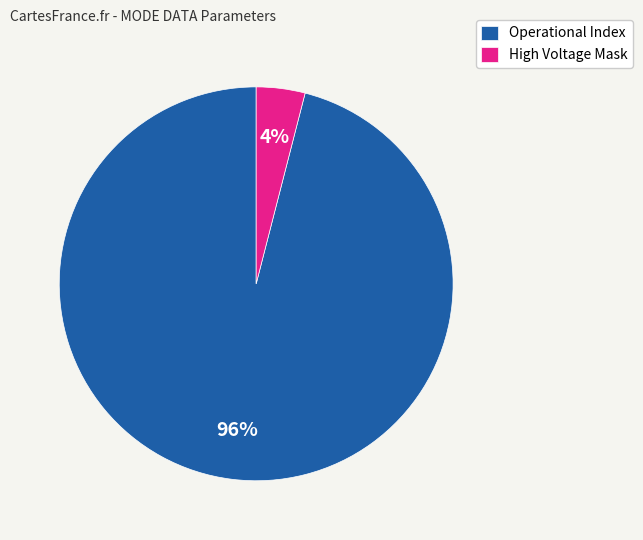

Combined, do Operational Index and High Voltage Mask account for over 50%?

Yes